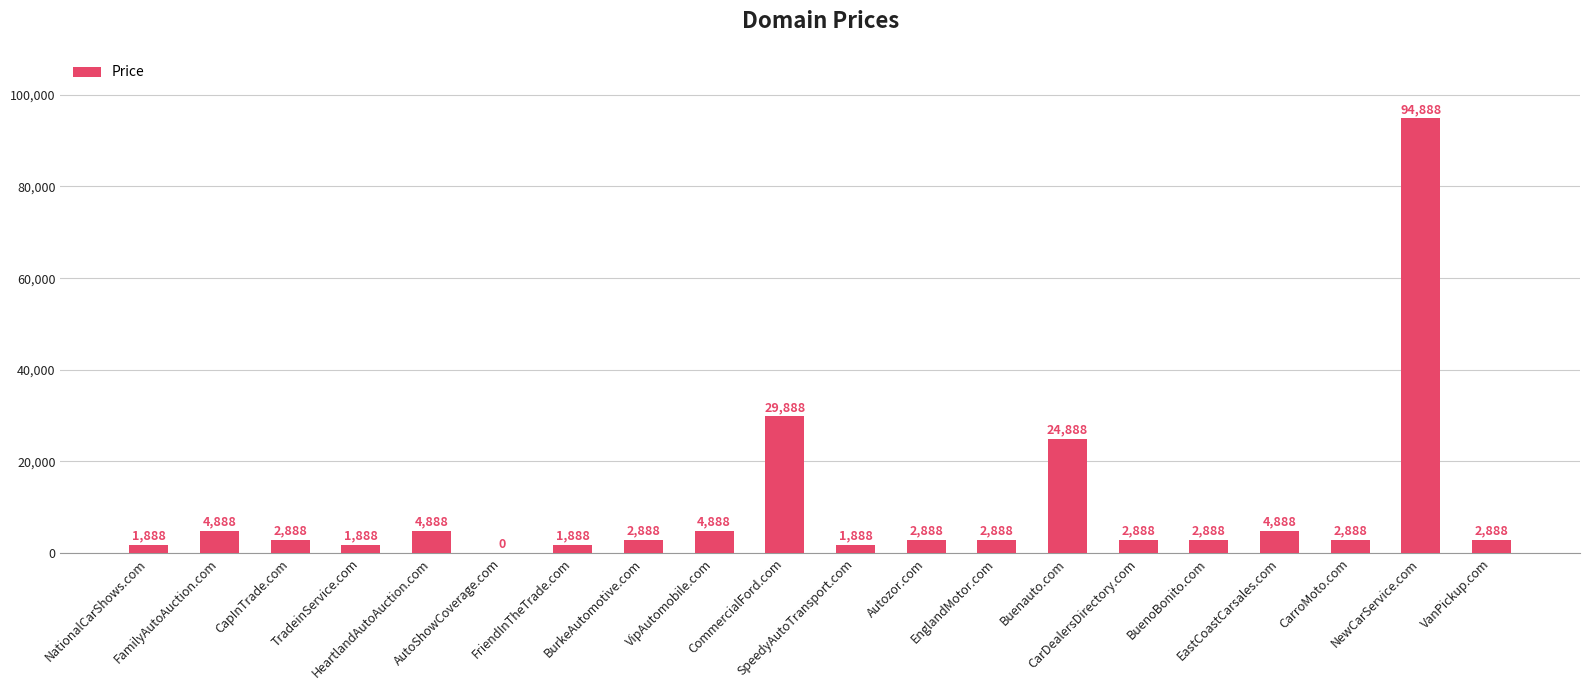

What is the greatest value displayed?

94888